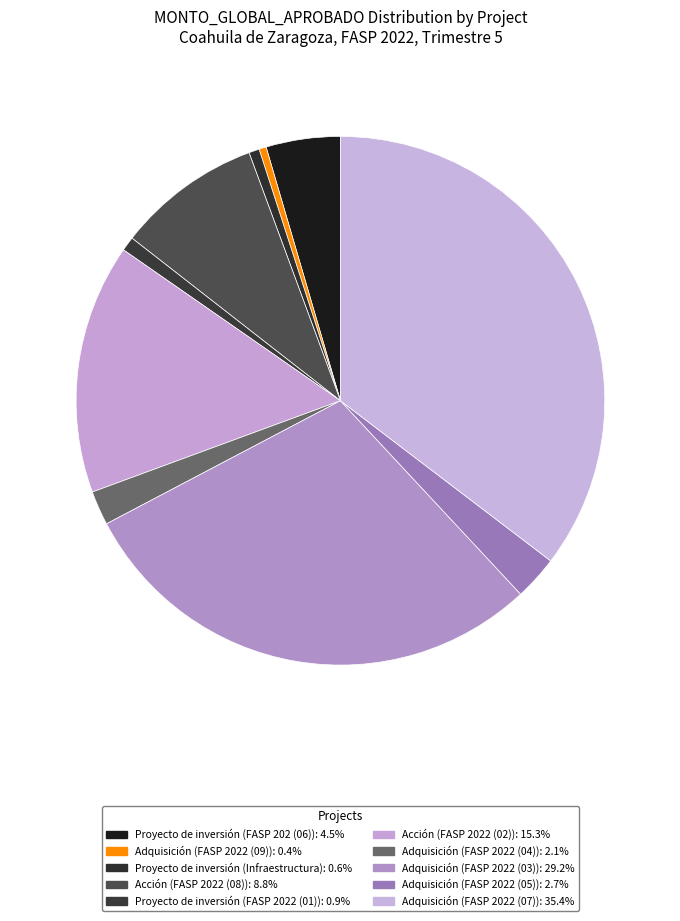

To the nearest percent, what is the average slice percentage?

10%